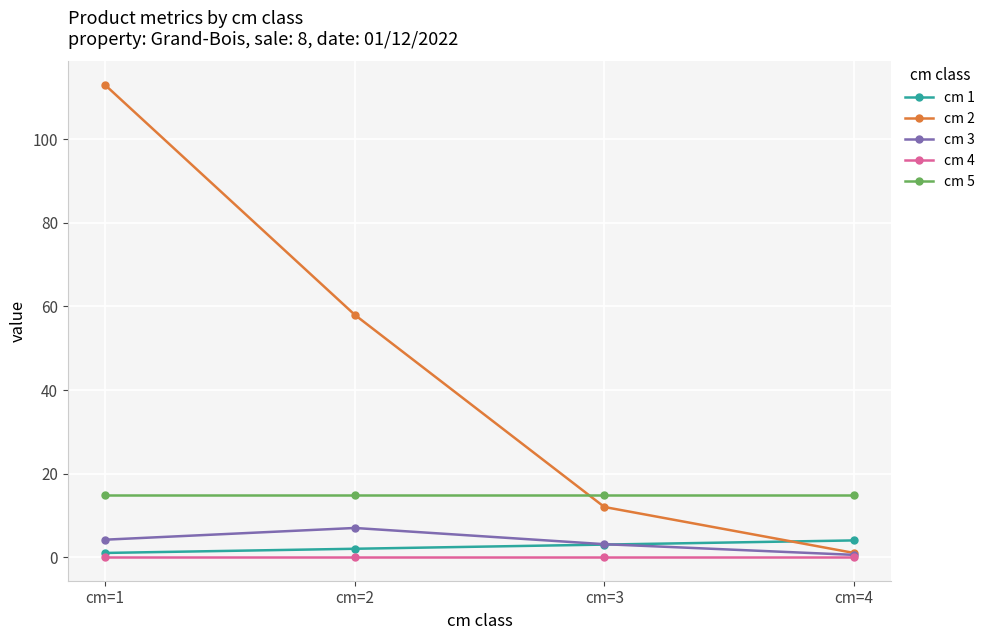

True or false: cm 4 and cm 5 intersect in this chart.

False